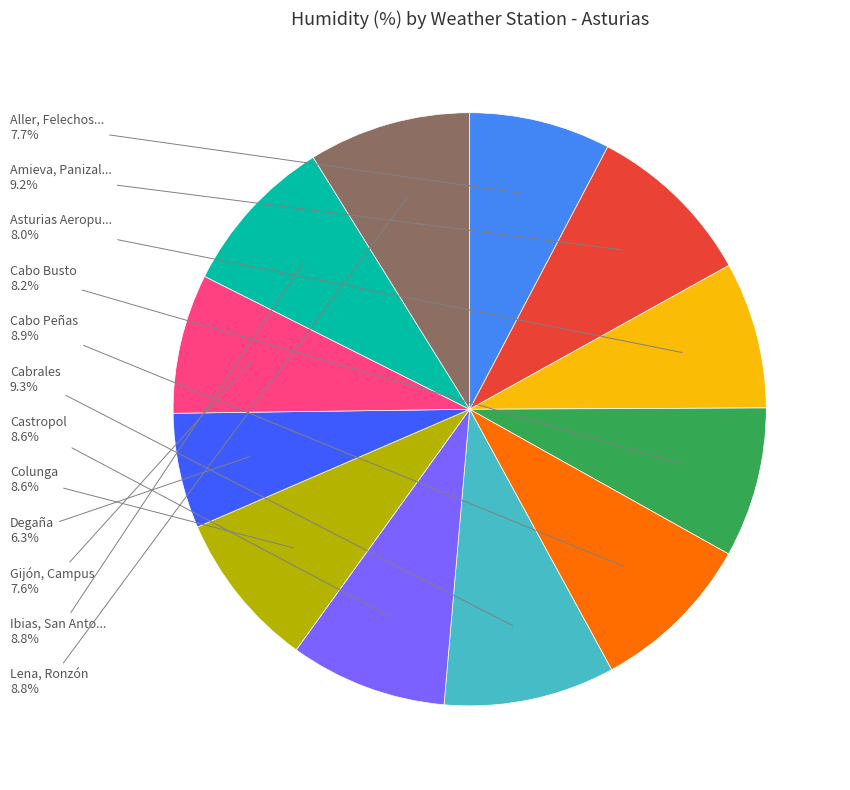

Does any single category account for the majority?

No